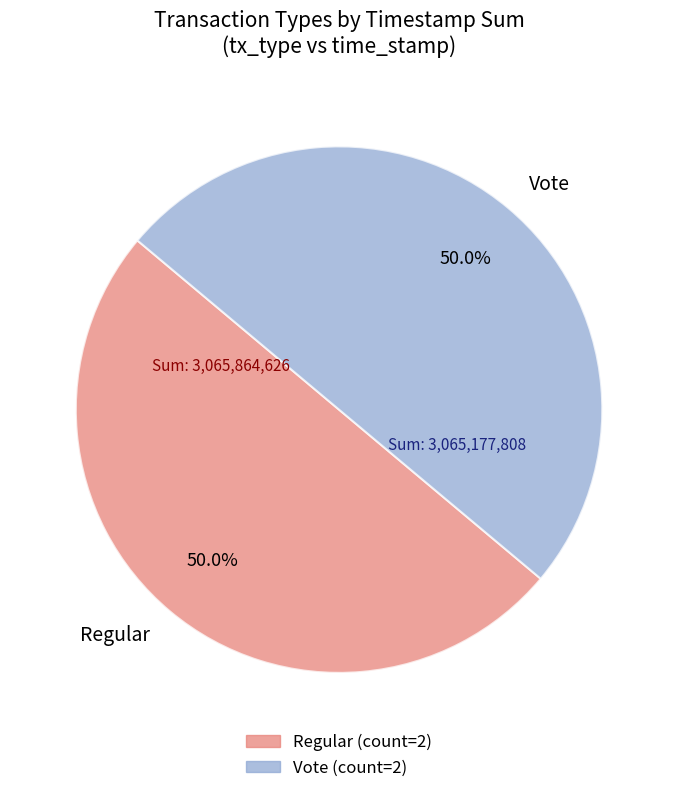

Combined, do Regular and Vote account for over 50%?

Yes